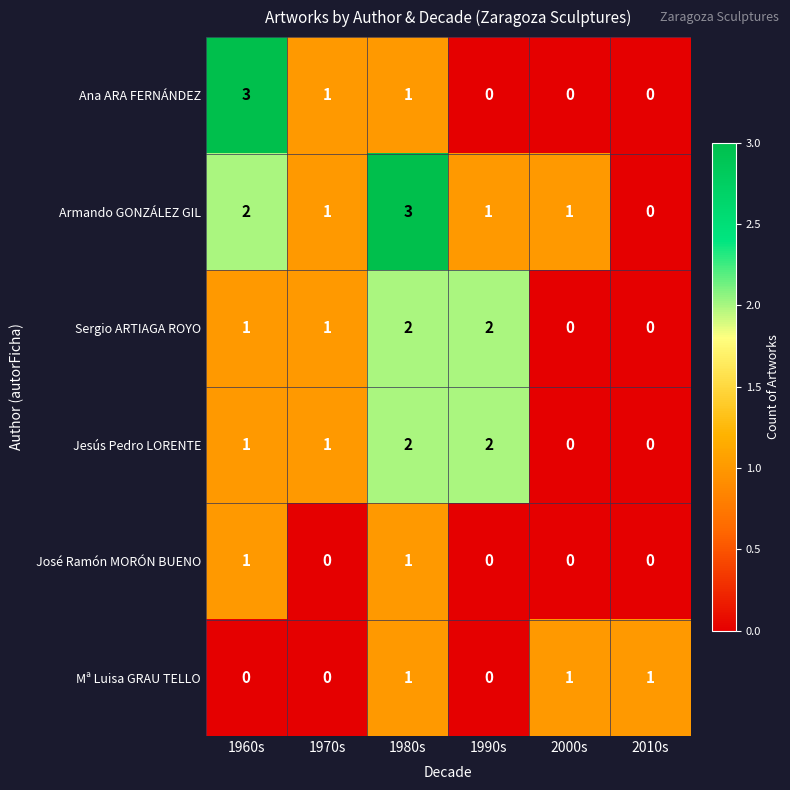

What is the total value across all series at 2010s?

1